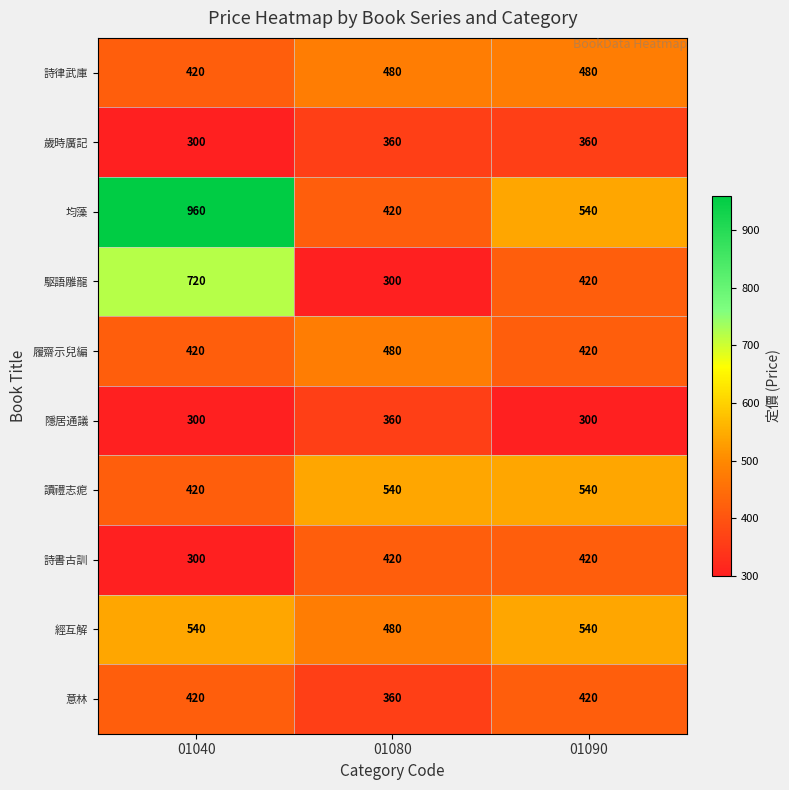

What is the average value of the 隱居通議 series?

320